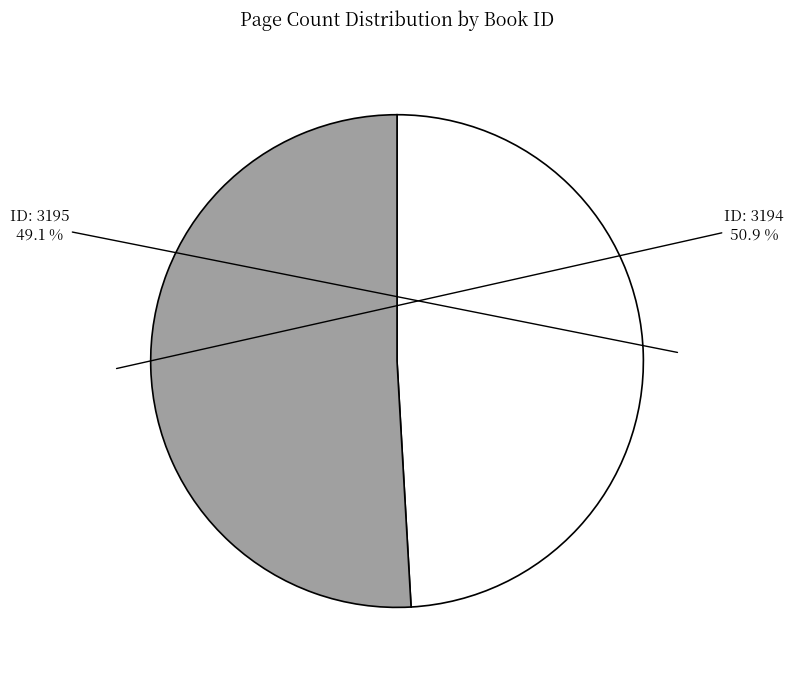

Does any single category account for the majority?

Yes